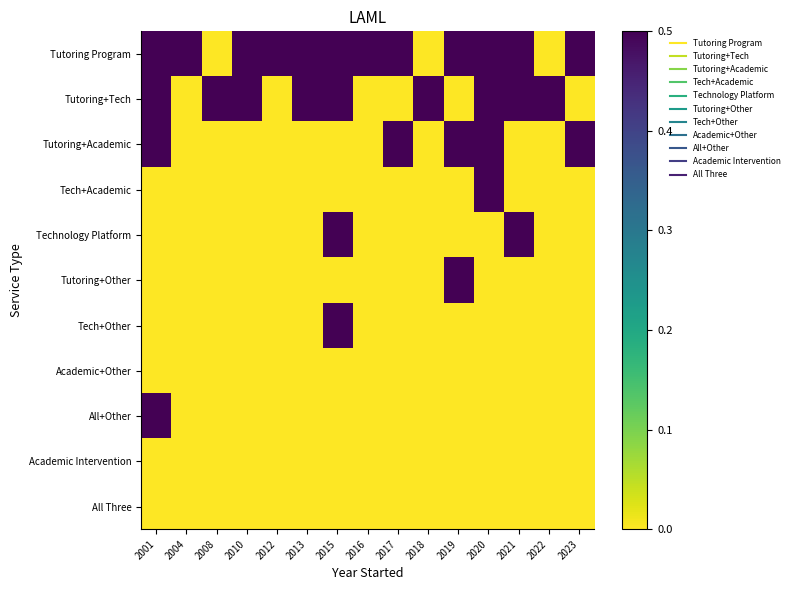

Which series has the largest range (max minus min)?

Tutoring Program